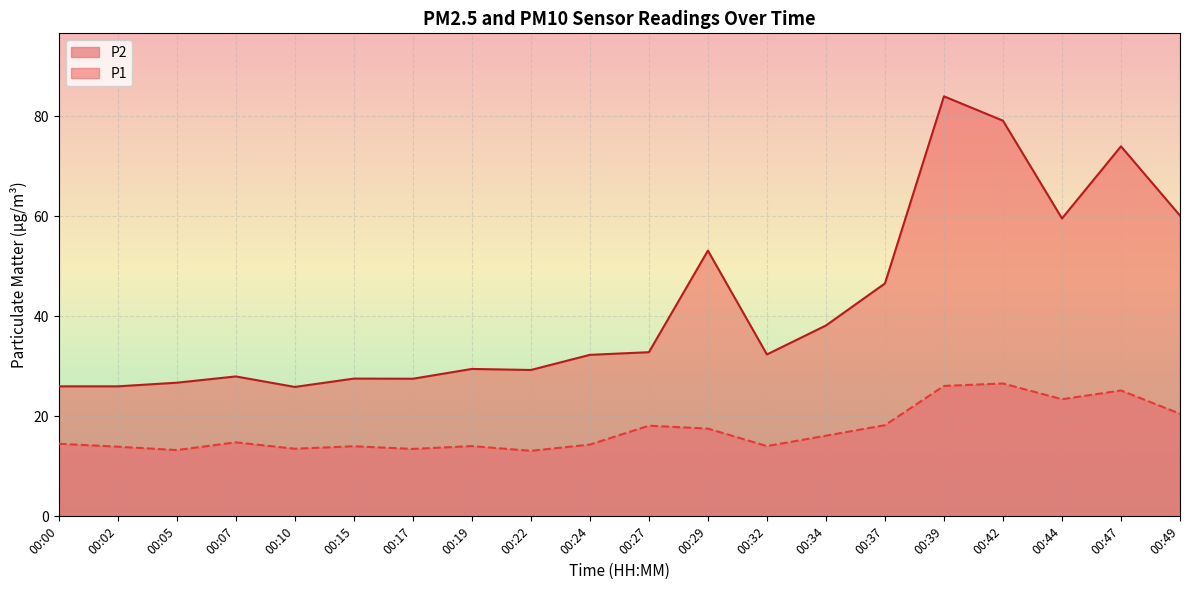

How many values in the P1 series exceed 32?

11